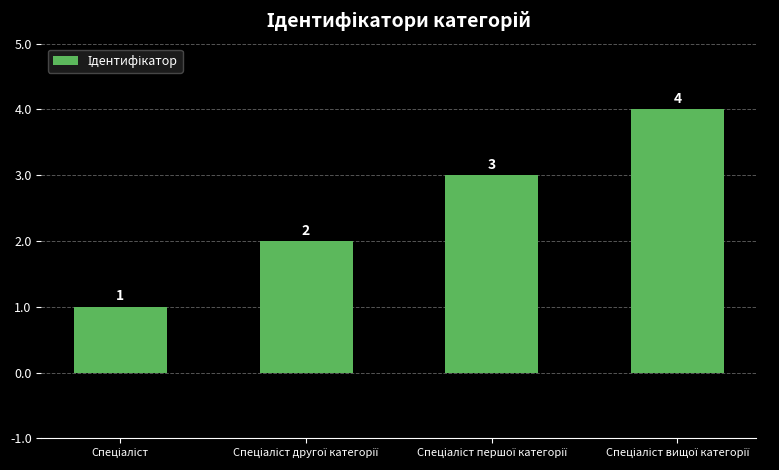

How many values are between 2 and 4?

3